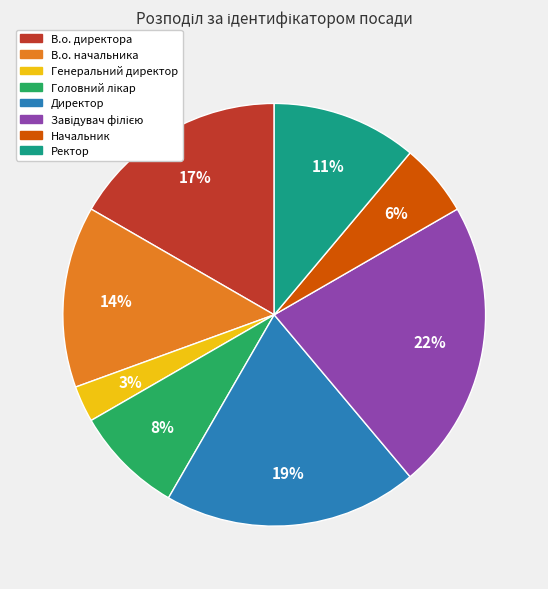

What is the ratio of the value at В.о. начальника to the value at В.о. директора?

0.8